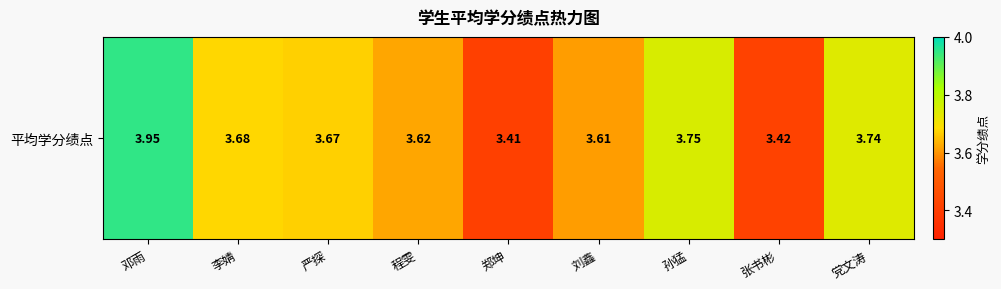

What is the change in value from 程雯 to 孙猛?

+0.1